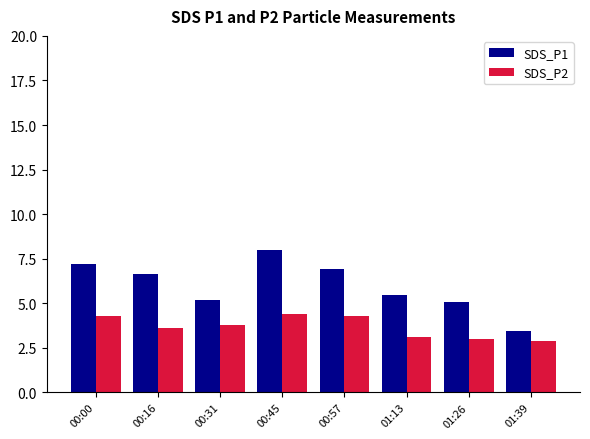

What is the total value across all series at 00:00?

11.5